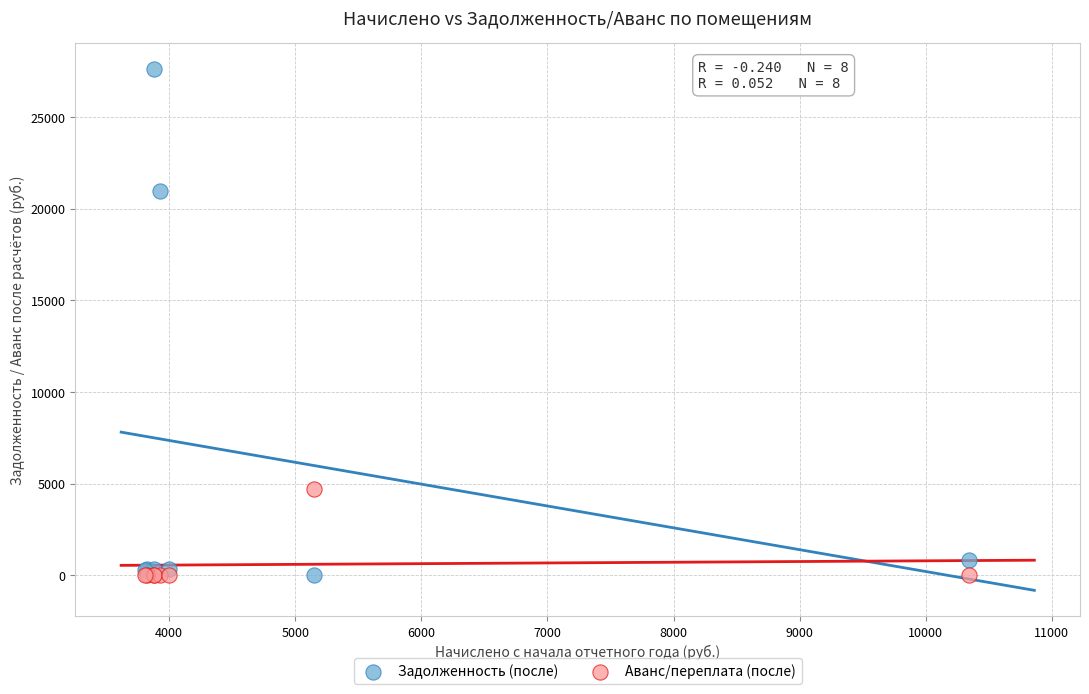

Across all series, what Y value is closest to 13813?

20972.9